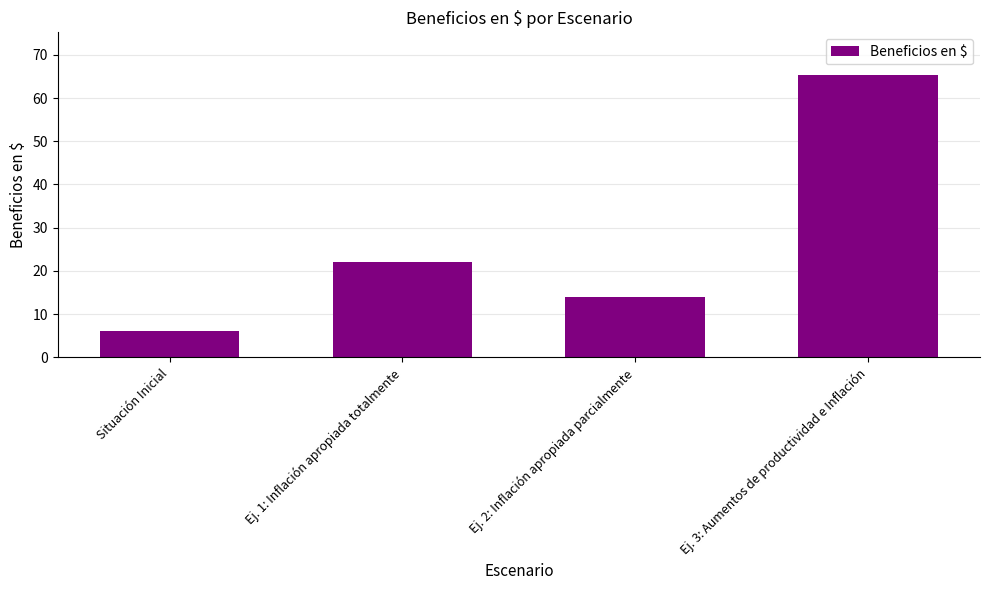

Between Ej. 2: Inflación apropiada parcialmente and Ej. 1: Inflación apropiada totalmente, which is larger?

Ej. 1: Inflación apropiada totalmente